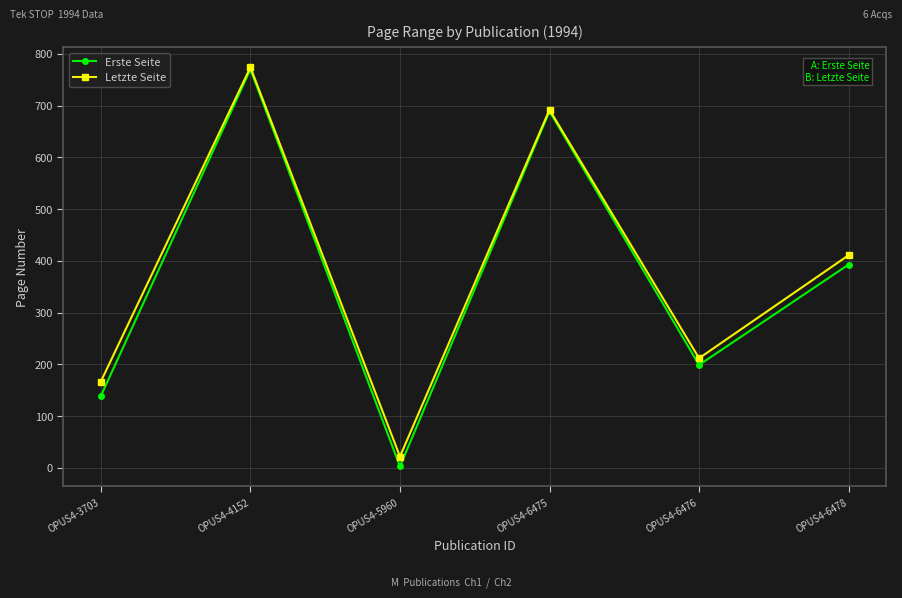

List the labels in order of Letzte Seite value, largest first.

OPUS4-4152, OPUS4-6475, OPUS4-6478, OPUS4-6476, OPUS4-3703, OPUS4-5960